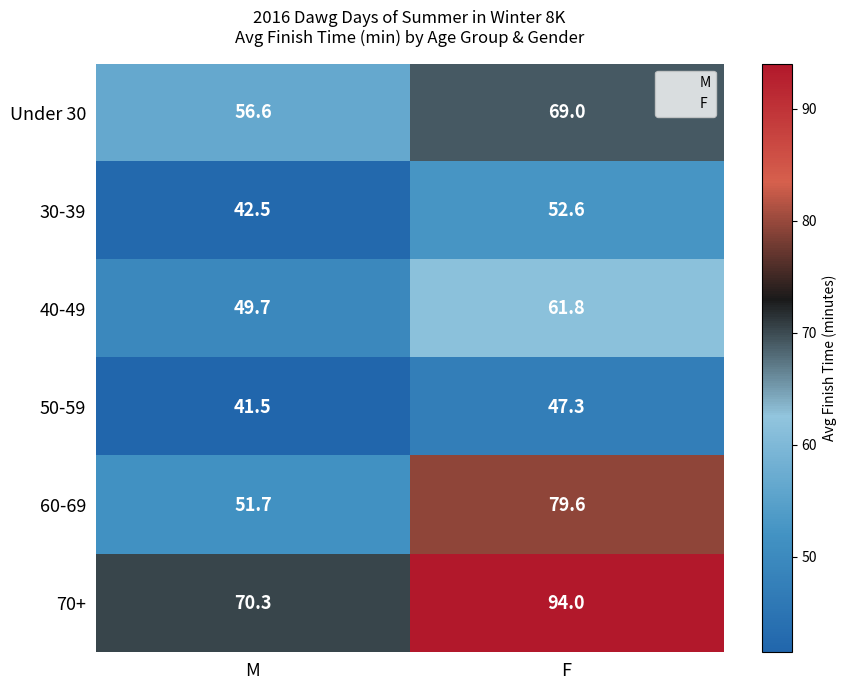

Is it true that 60-69 equals 51.7 at M?

True